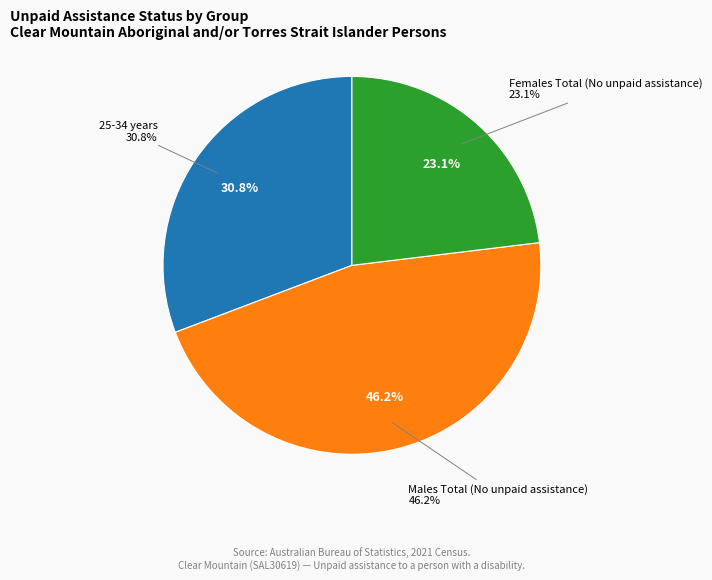

The 25-34 years slice represents 31% of the pie. True or false?

True